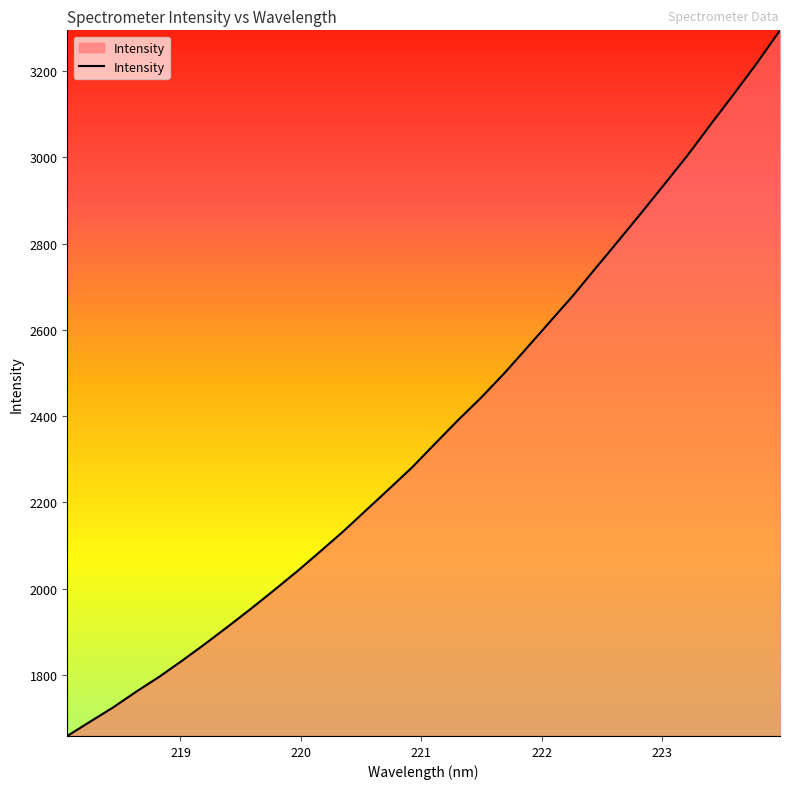

What is the minimum value shown in the chart?

1658.8